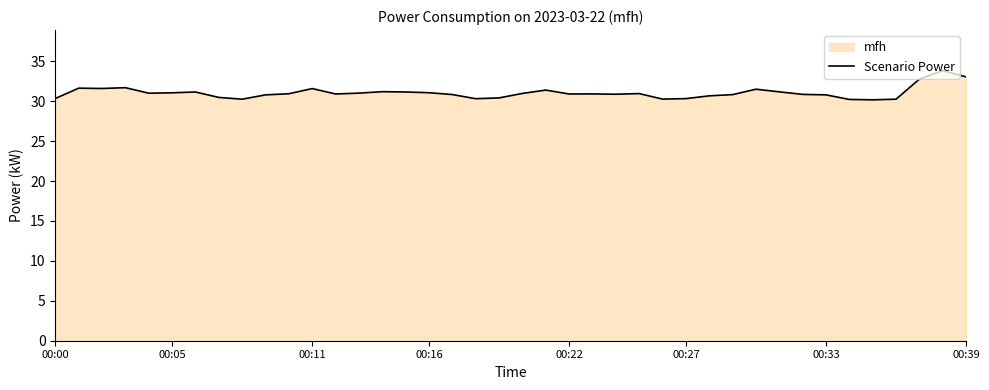

Which category has the highest value across all series?

38